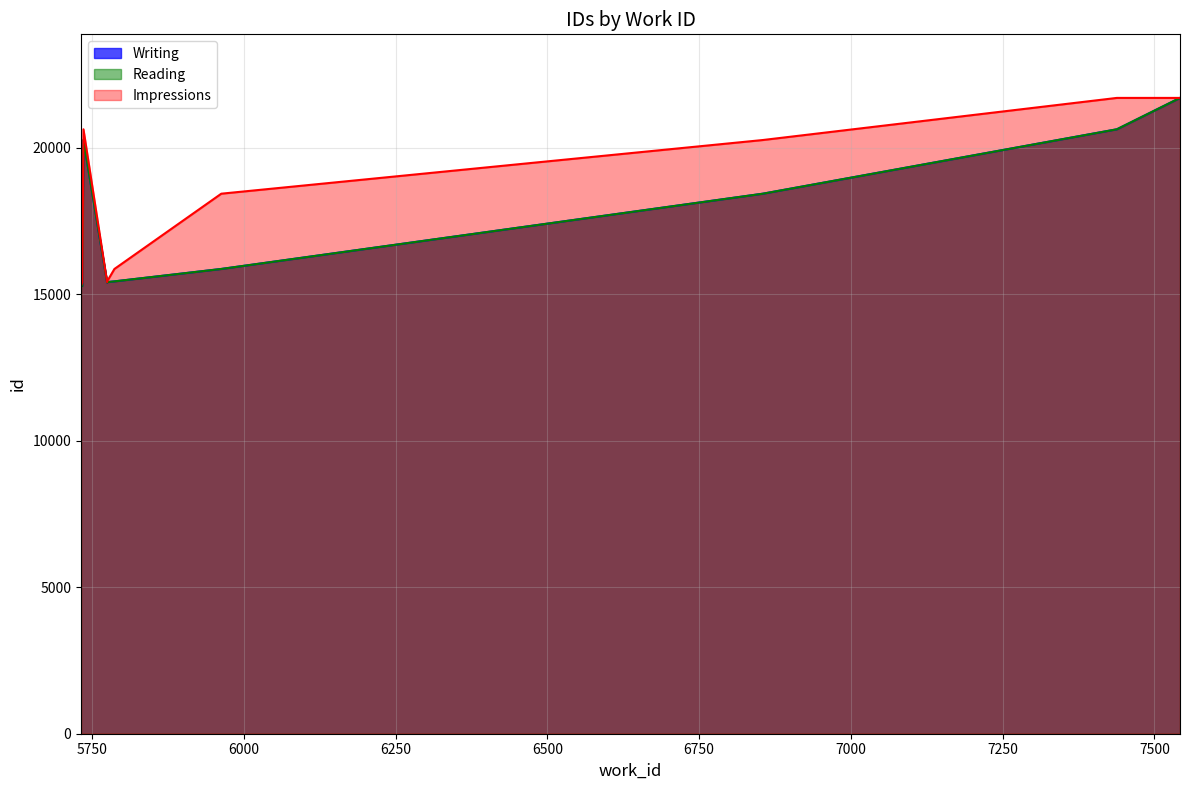

Rank the series at 5787 from lowest to highest value.

Writing, Reading, Impressions